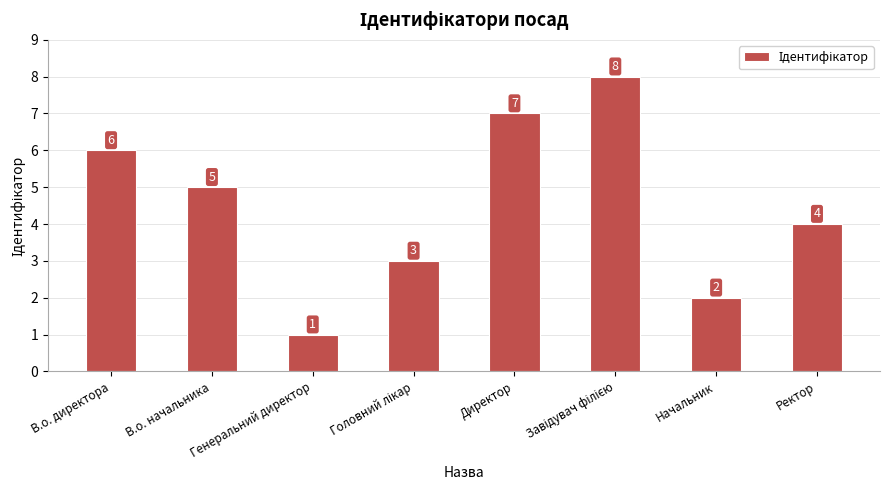

What is the ratio of the value at Директор to the value at В.о. директора?

1.2